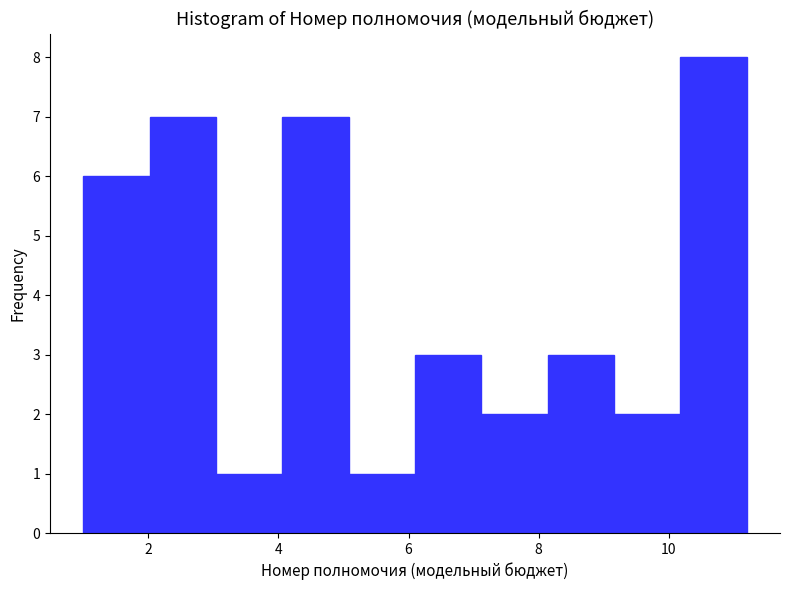

Reading left to right, transcribe this chart: for each bar, give the range it covers on the x-axis and its height. Neither the bar edges nor the heights are printed on the chart, so give them approximately, as read against the axes.

1.00 to 2.02: 6
2.02 to 3.04: 7
3.04 to 4.06: 1
4.06 to 5.08: 7
5.08 to 6.10: 1
6.10 to 7.12: 3
7.12 to 8.14: 2
8.14 to 9.16: 3
9.16 to 10.18: 2
10.18 to 11.20: 8